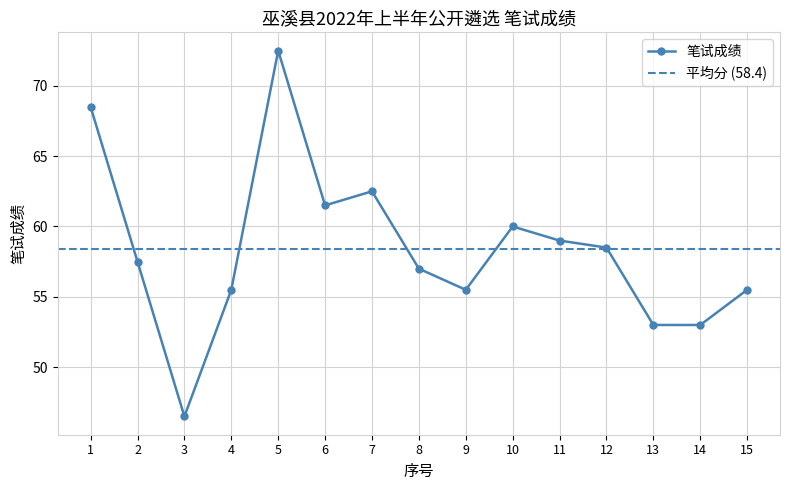

Count the number of data series in this chart.

1